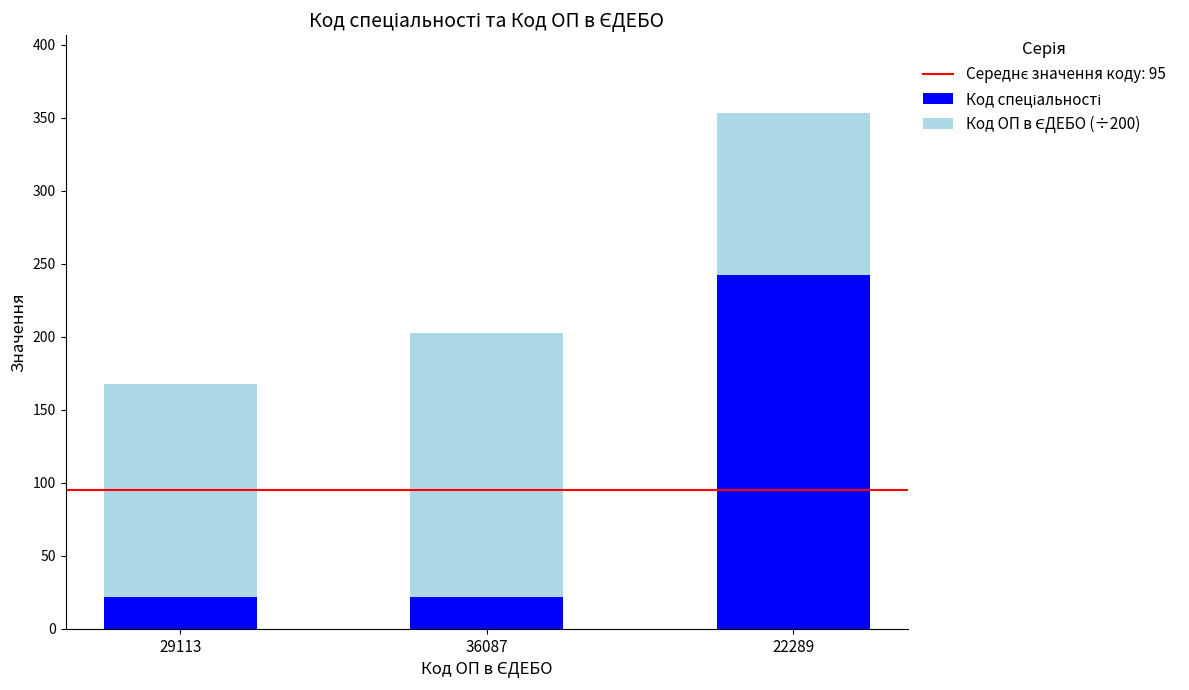

At which category is the sum across all series the highest?

22289